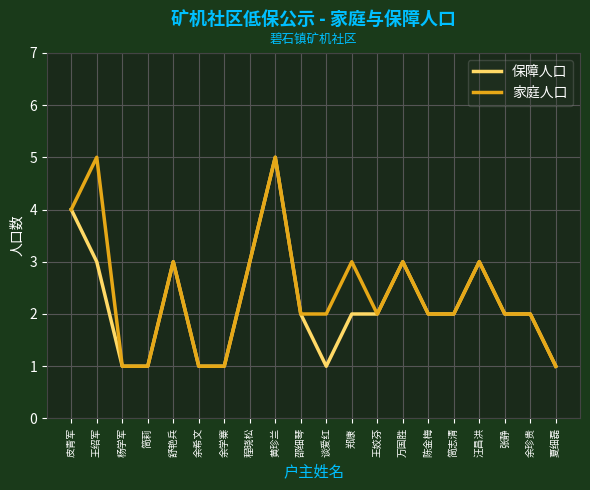

What is the greatest value displayed?

5